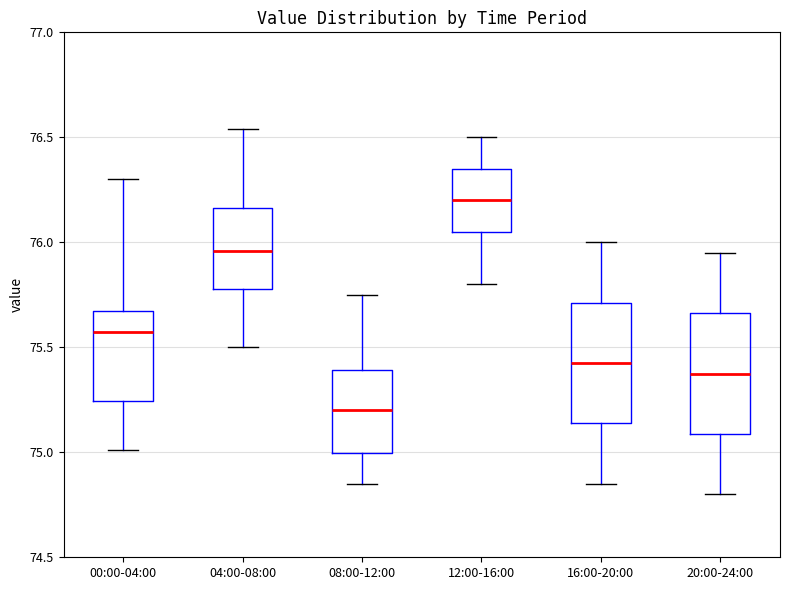

Reading left to right, read every box against the y-axis: the position of its median line, the range the box covers, and the ends of its whiskers. The values are not printed on the chart, so give them approximately, as read against the axis.

00:00-04:00: median 75.60, box 75.25 to 75.65, whiskers 75.00 to 76.30
04:00-08:00: median 75.95, box 75.80 to 76.15, whiskers 75.50 to 76.55
08:00-12:00: median 75.20, box 75.00 to 75.40, whiskers 74.85 to 75.75
12:00-16:00: median 76.20, box 76.05 to 76.35, whiskers 75.80 to 76.50
16:00-20:00: median 75.45, box 75.15 to 75.70, whiskers 74.85 to 76.00
20:00-24:00: median 75.40, box 75.10 to 75.65, whiskers 74.80 to 75.95